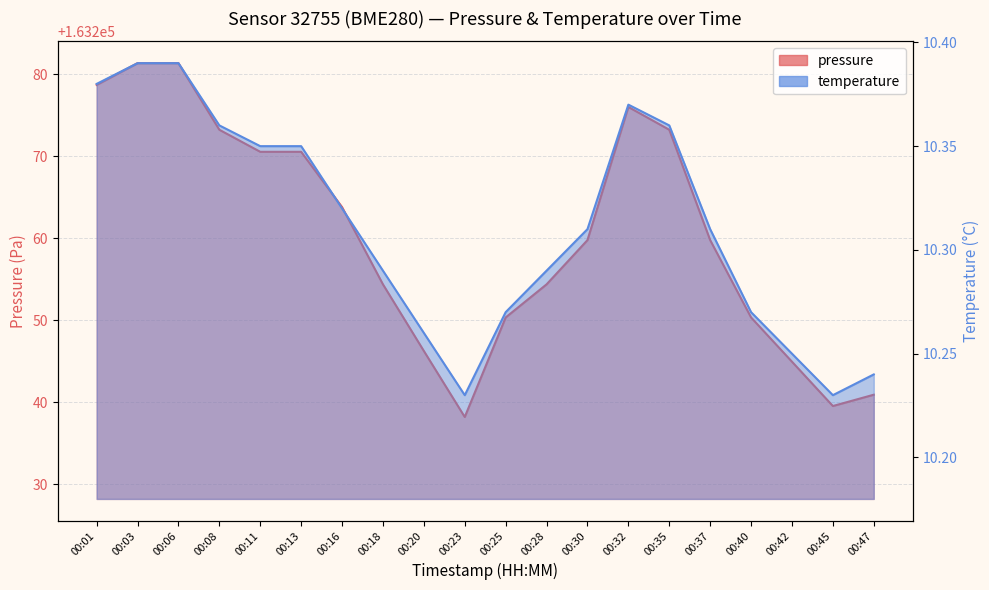

Where does the pressure series first go above 163259?

00:01